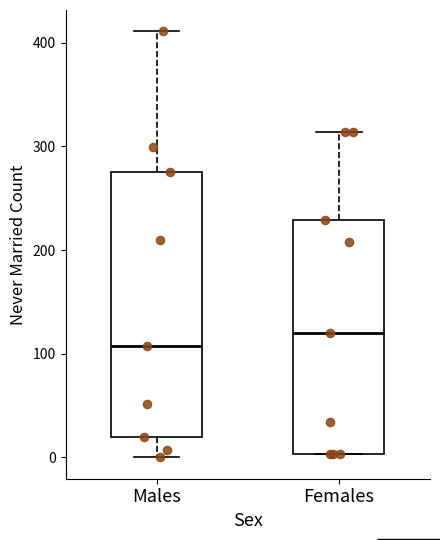

Which box has the lowest median line?

Males